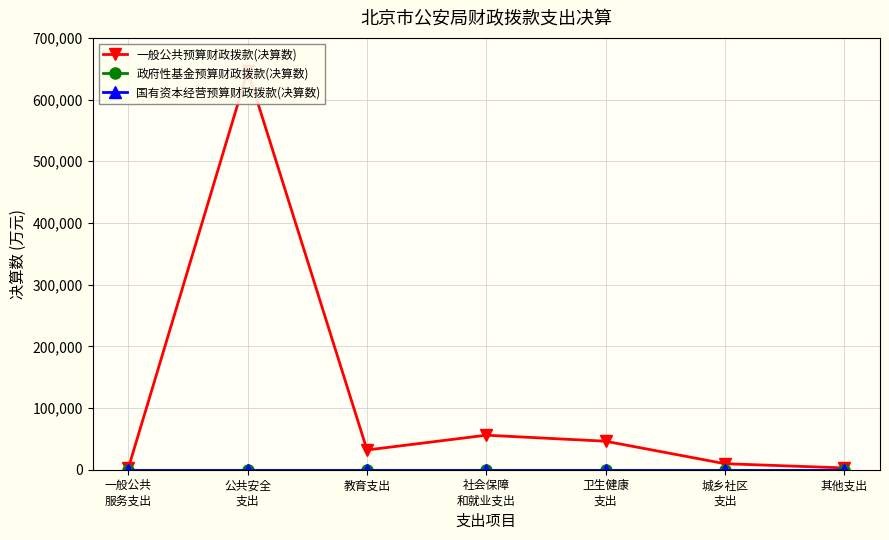

At how many categories does at least one series exceed 553001?

1